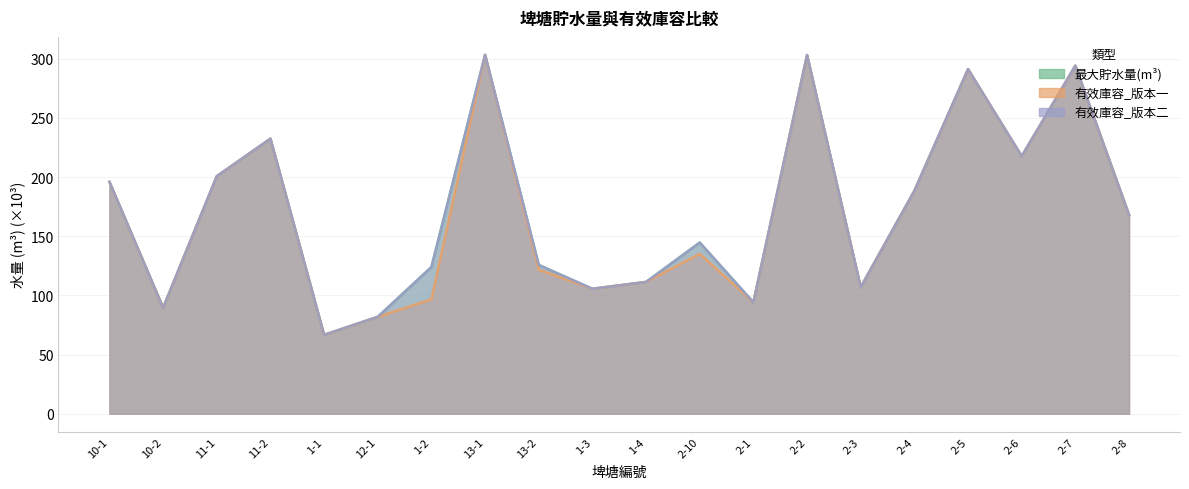

What is the total value across all series at 13-1?

909.8